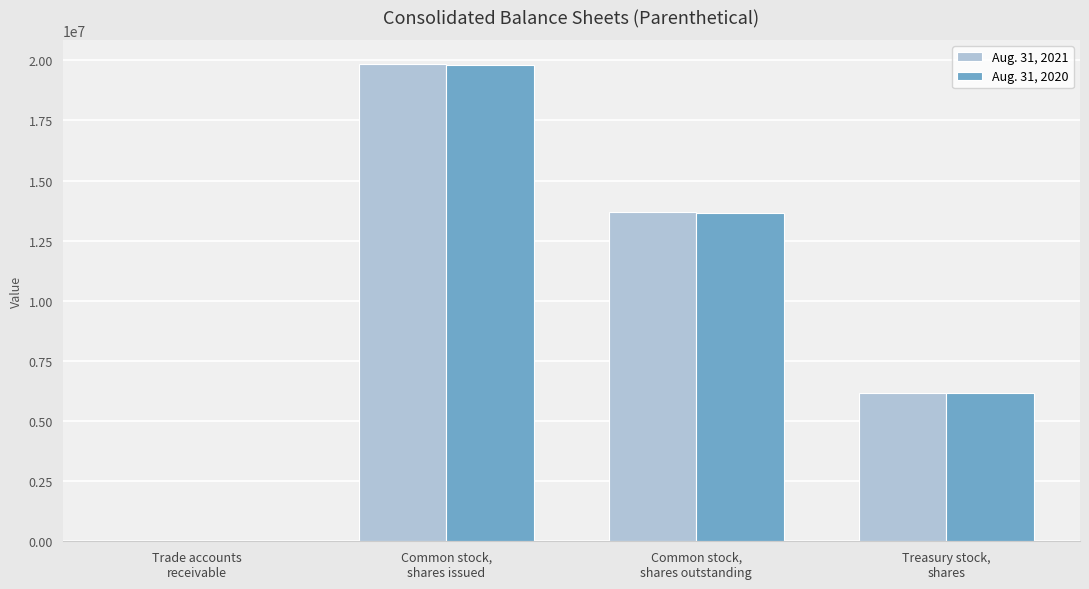

What are all the series names shown in the legend?

Aug. 31, 2021, Aug. 31, 2020